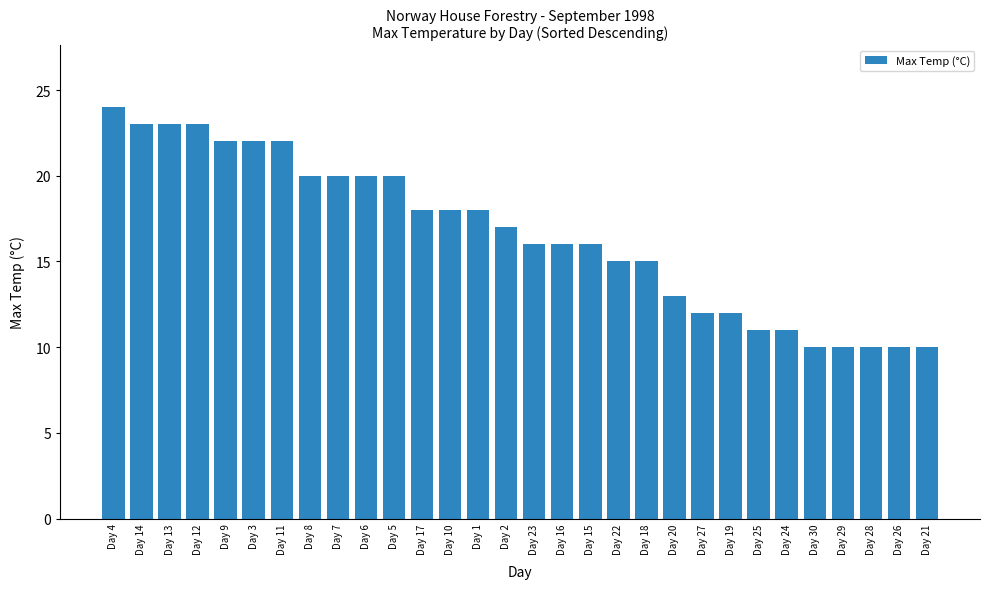

What is the difference between the maximum and minimum values?

14